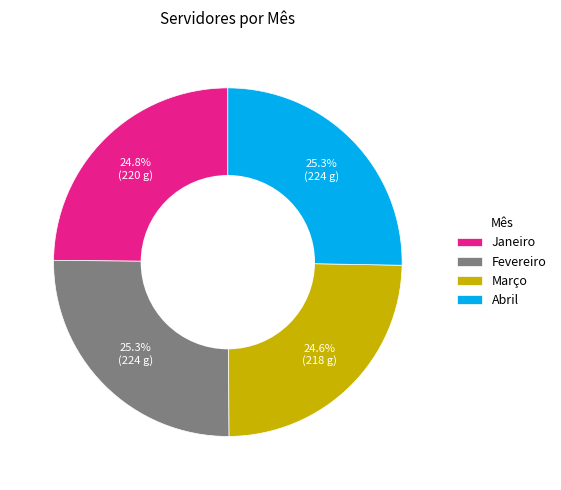

How many slices are in this pie chart?

4